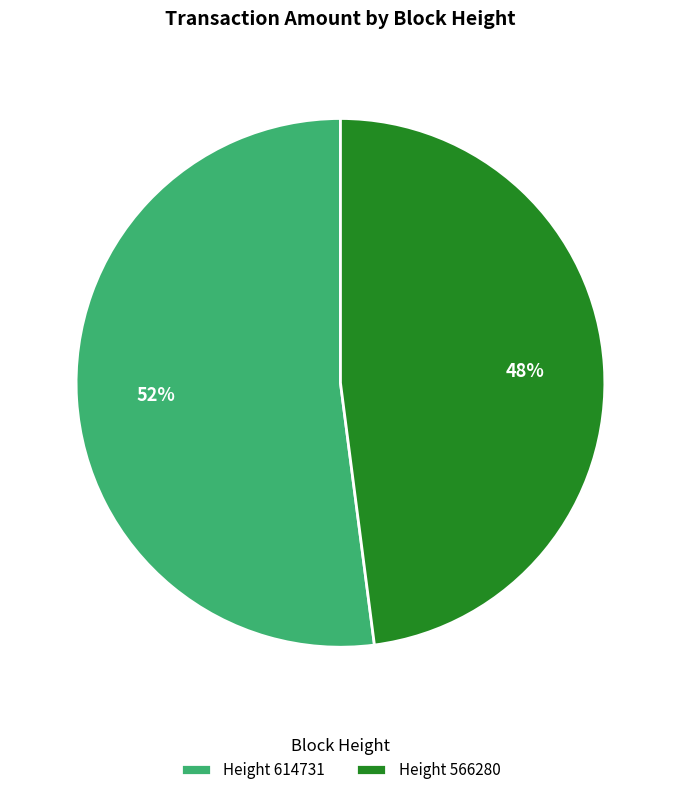

To the nearest percent, what is the average slice percentage?

50%